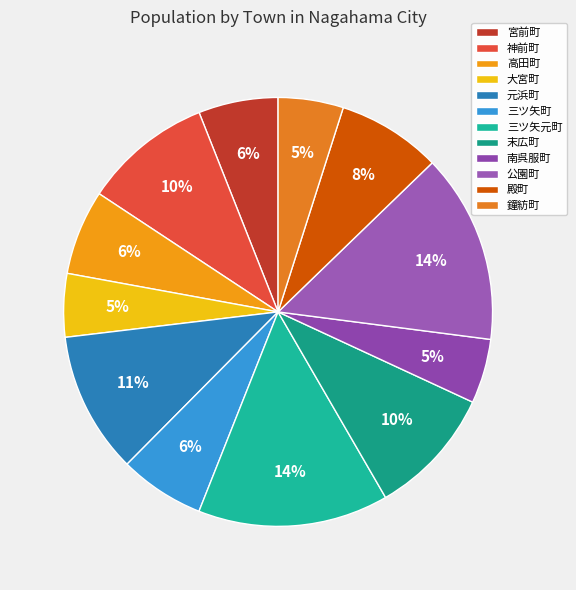

What percentage is NOT represented by 末広町?

90.3%